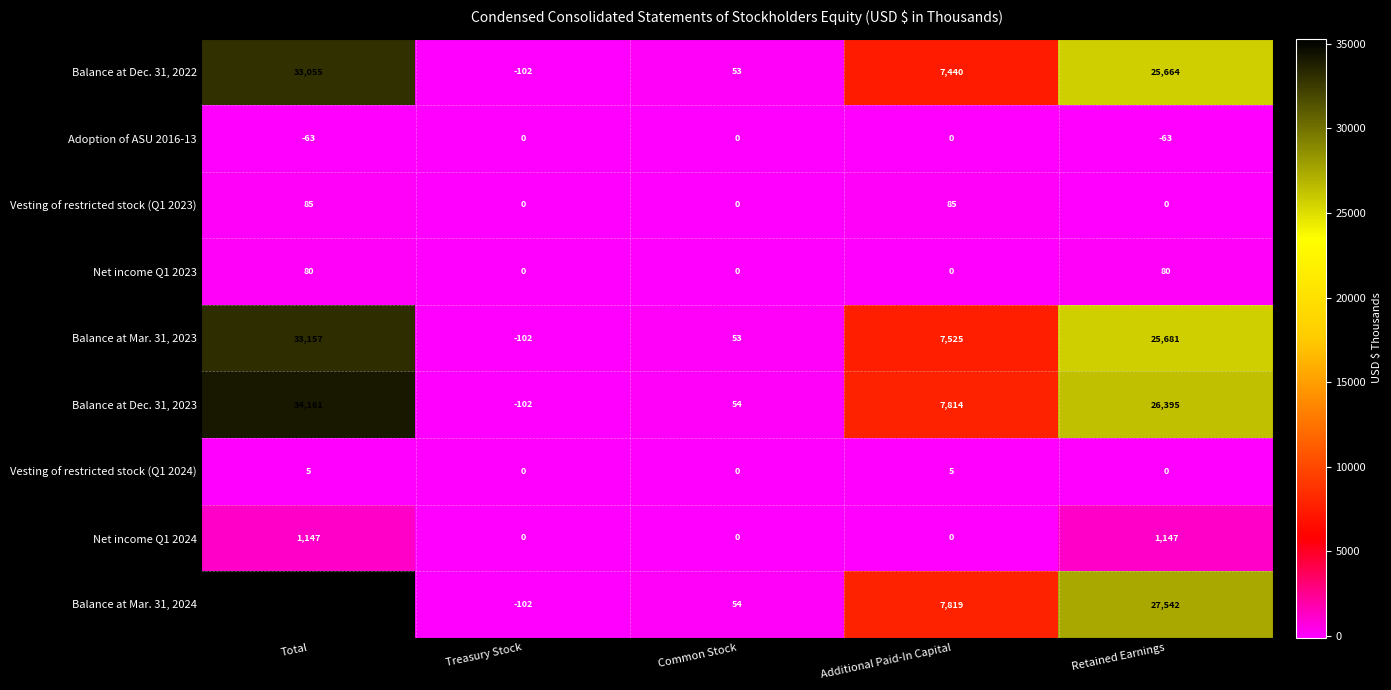

Which series has the largest total across all categories?

Balance at Mar. 31, 2024